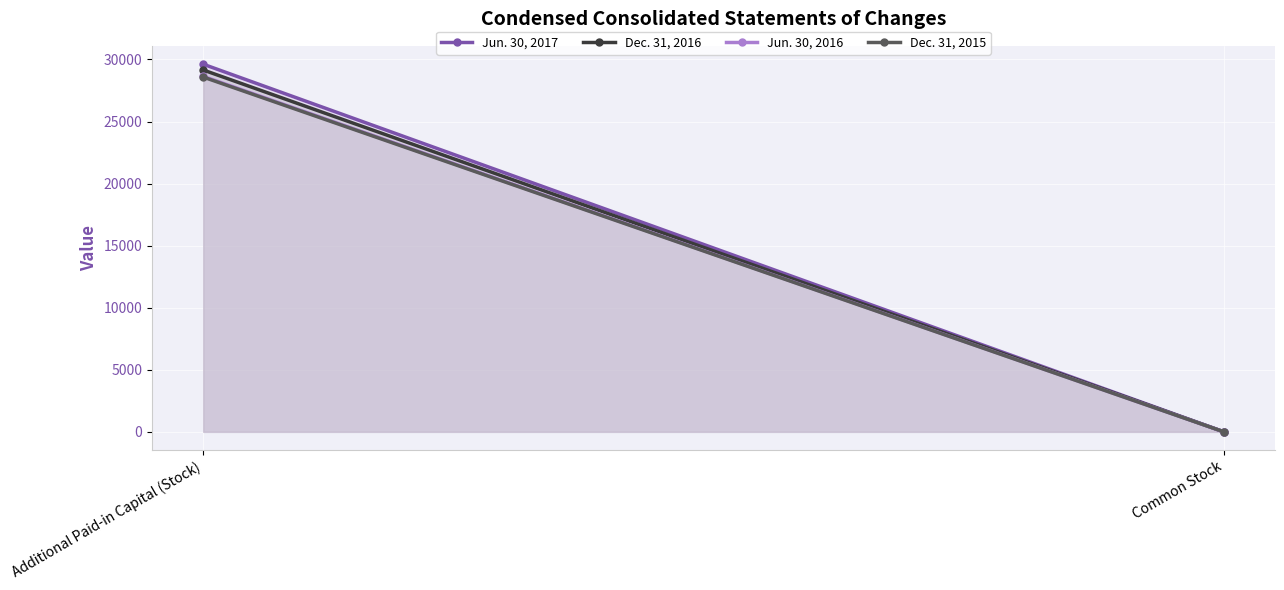

What is the difference between the highest and lowest values at Additional Paid-in Capital (Stock)?

1036